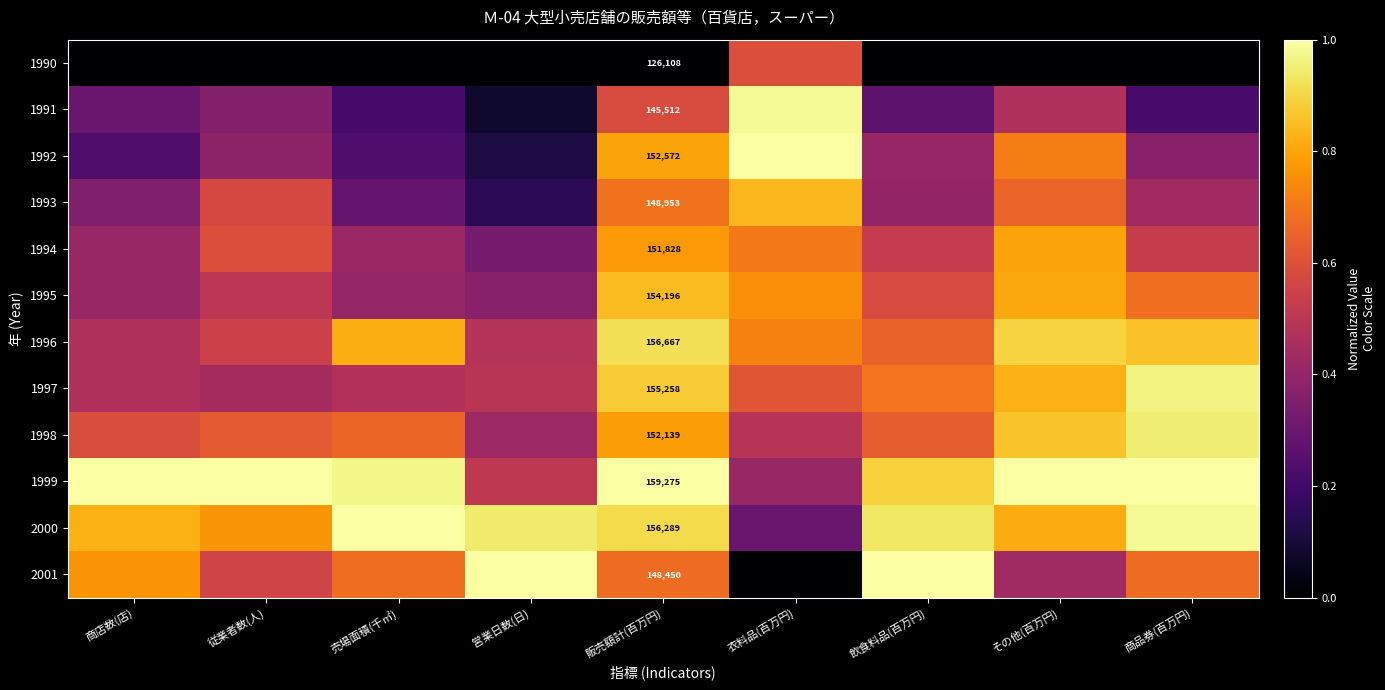

Which series has the largest range (max minus min)?

2001